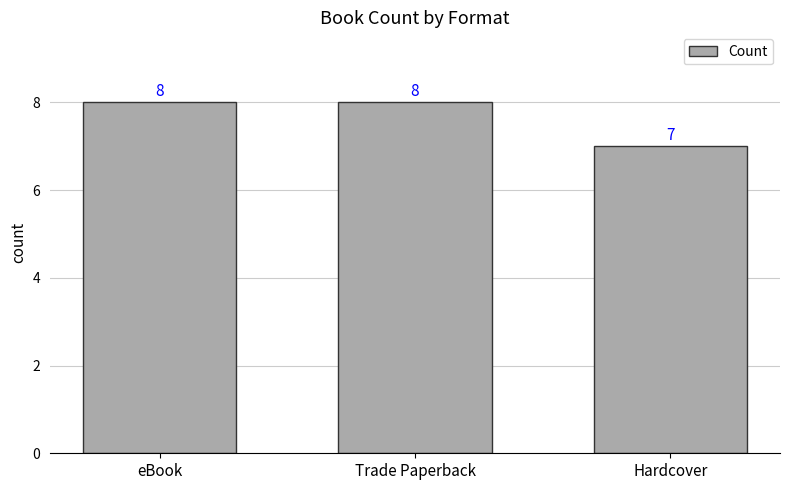

True or false: the data shows 7 at Hardcover.

True